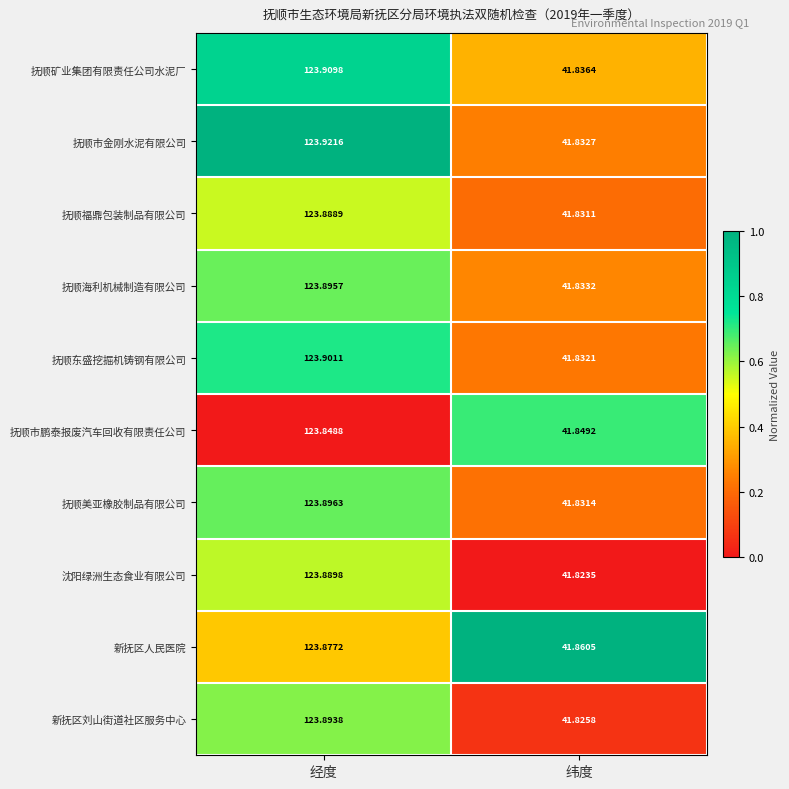

What is the spread (max minus min) of values at 经度?

0.1